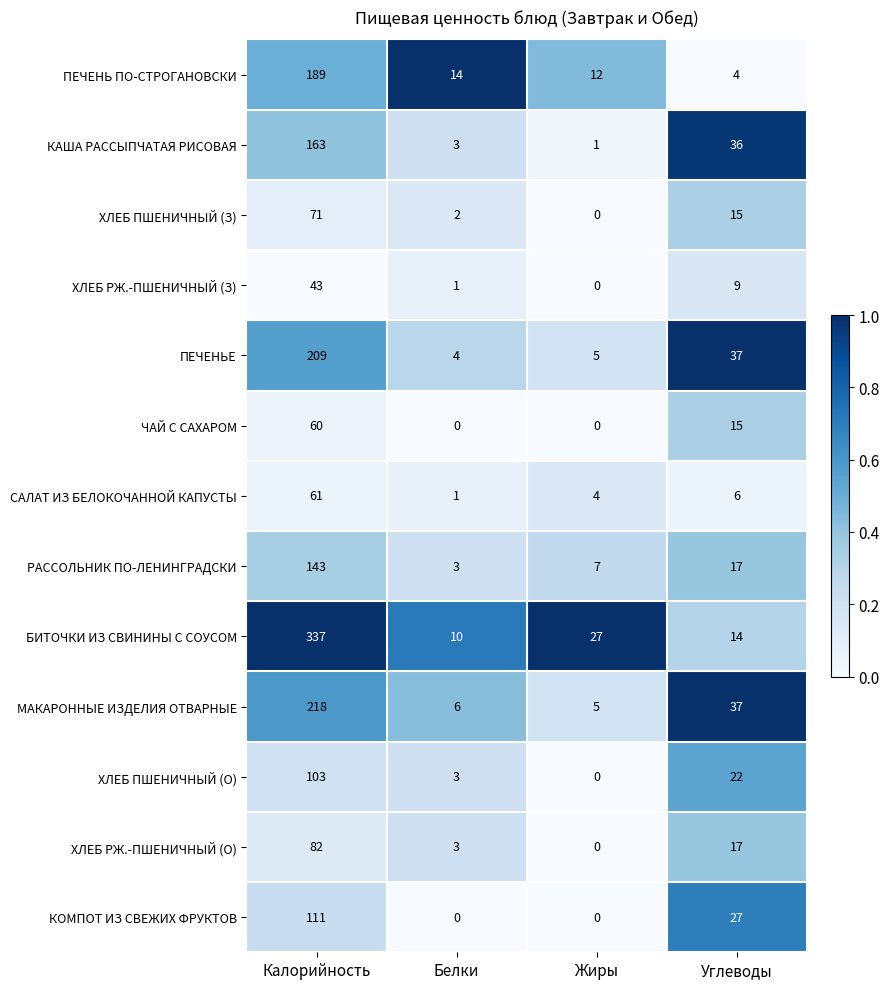

How many distinct data groups are displayed?

13